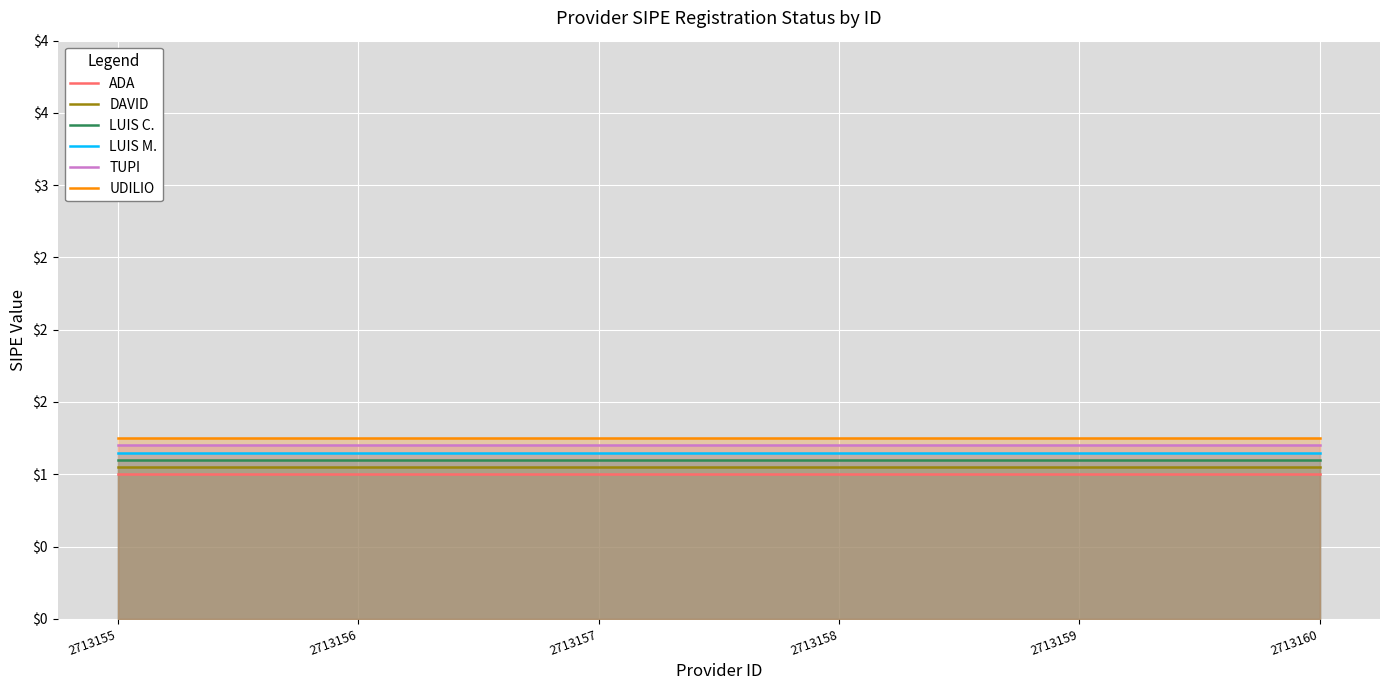

Is the value of UDILIO at 2713156 greater than the value of TUPI at 2713155?

Yes